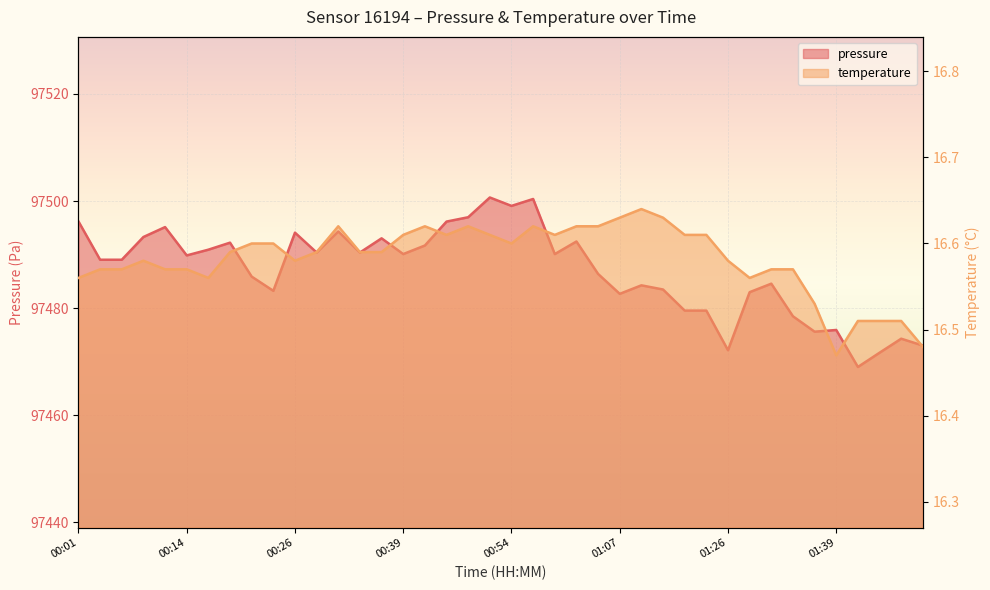

The value of pressure at 00:49 is 41718.6. True or false?

False